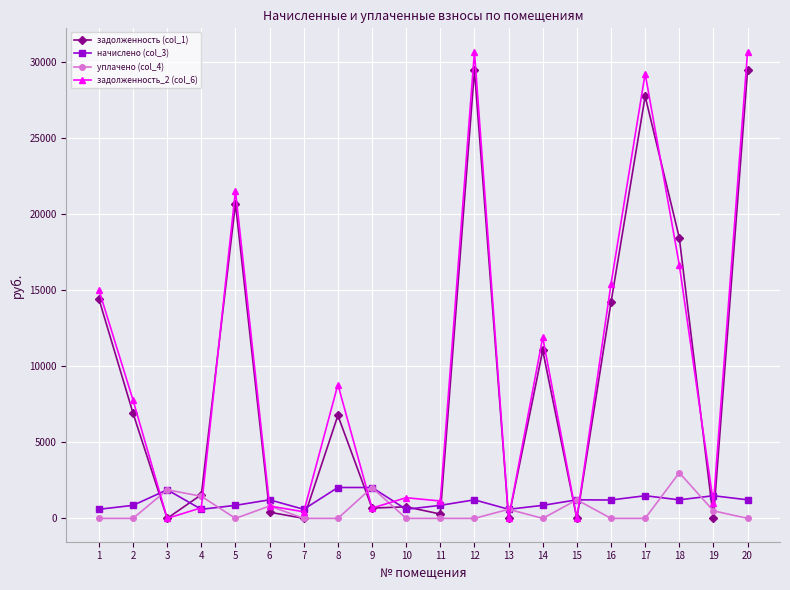

Which series ends up on top after the final intersection of задолженность_2 (col_6) and начислено (col_3)?

задолженность_2 (col_6)